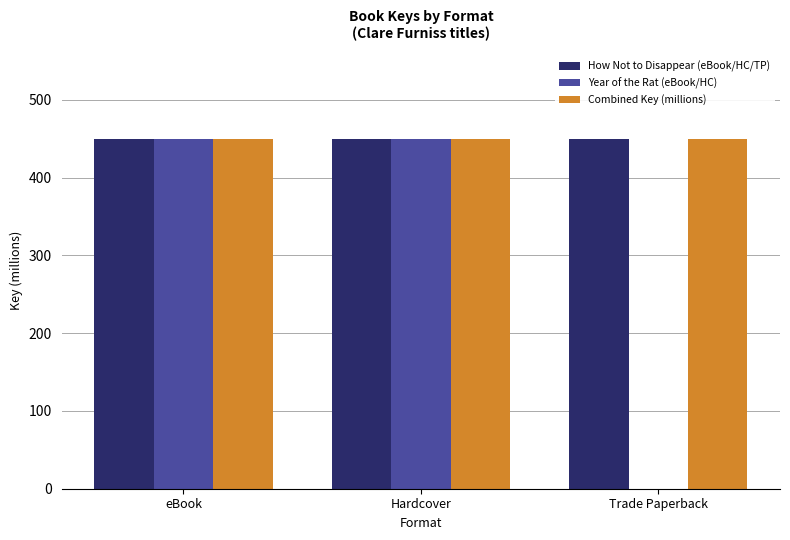

What value does the How Not to Disappear (eBook/HC/TP) series have at Hardcover?

449.5